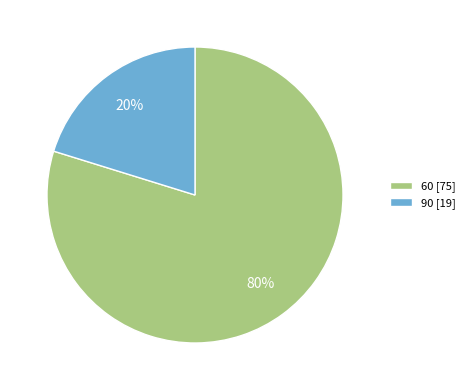

Which slice is the largest?

60